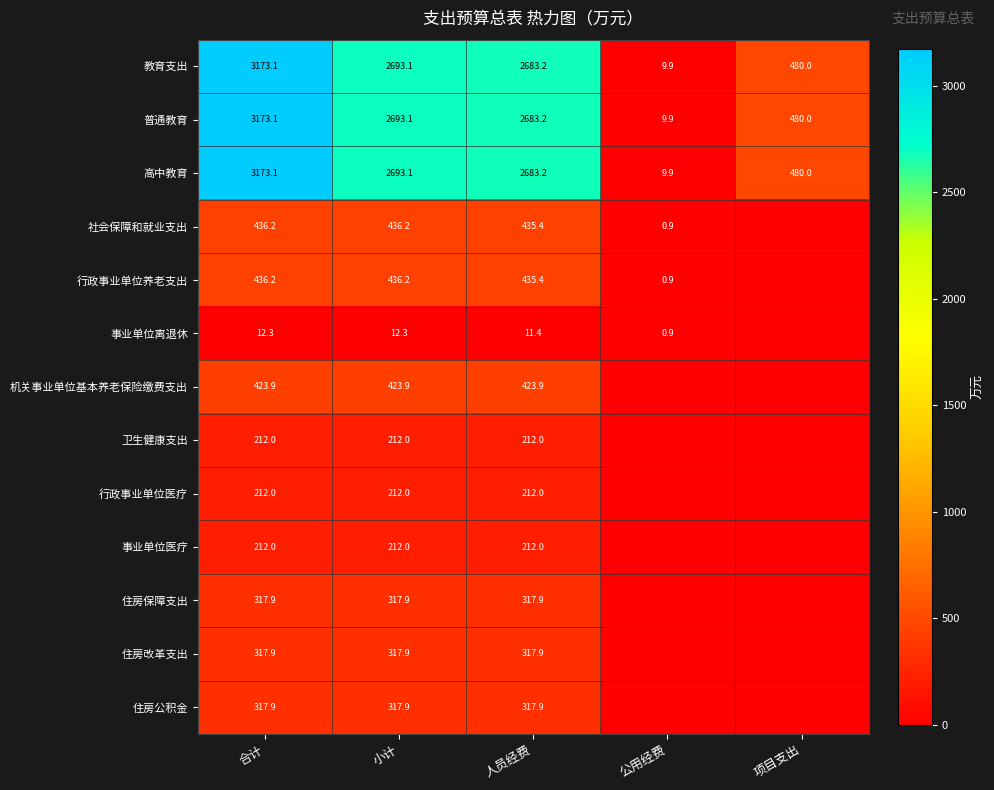

What is the sum of the 事业单位离退休 values at 小计 and 人员经费?

23.7